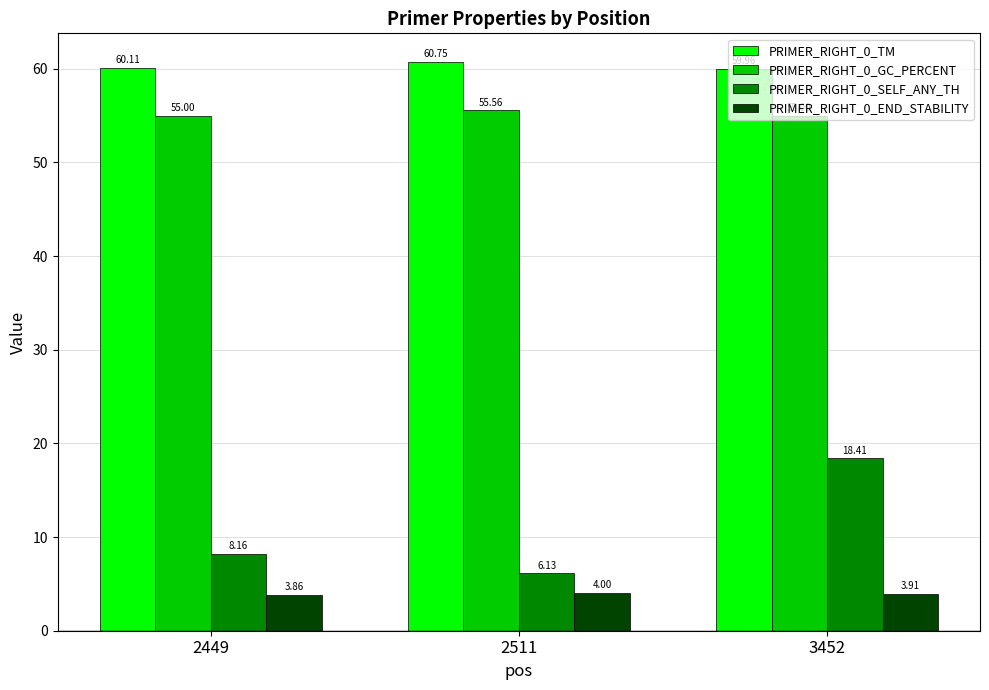

What is the difference between the maximum and second lowest values in the PRIMER_RIGHT_0_TM series?

0.6